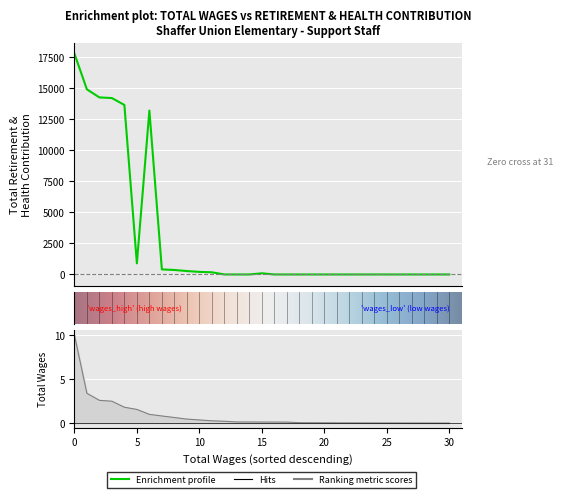

What is the difference between the second highest and minimum values in the total_wages series?

3.4